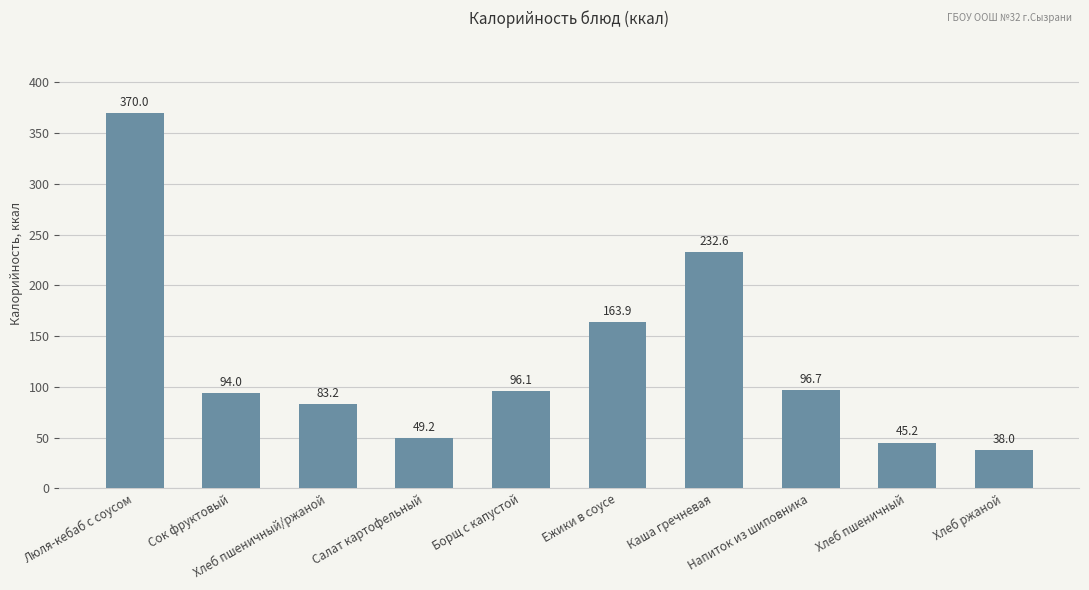

What is the change in value from Сок фруктовый to Каша гречневая?

+138.6